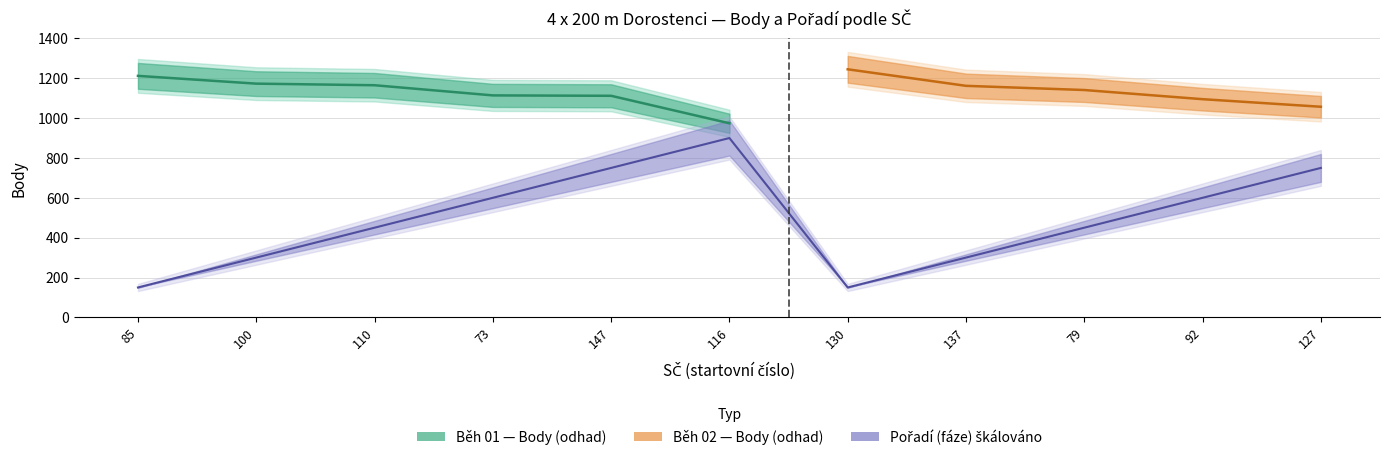

Rank the categories by value from highest to lowest.

116, 147, 127, 73, 92, 110, 79, 100, 137, 85, 130